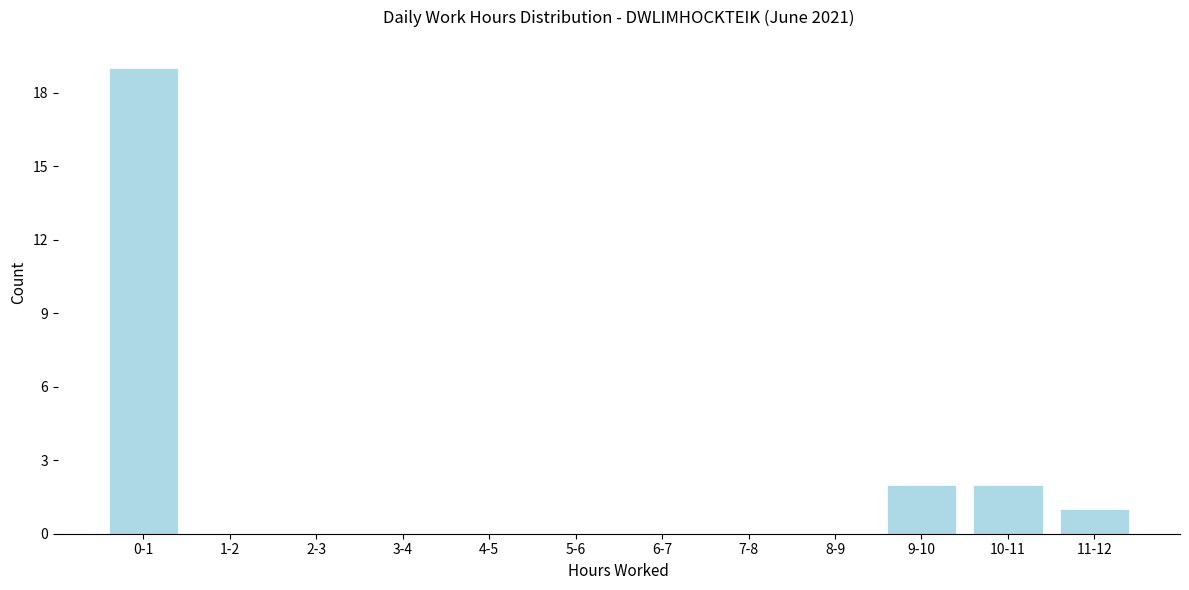

Reading right to left, transcribe all the data shown in this chart.

11-12=1	10-11=2	9-10=2	8-9=0	7-8=0	6-7=0	5-6=0	4-5=0	3-4=0	2-3=0	1-2=0	0-1=19